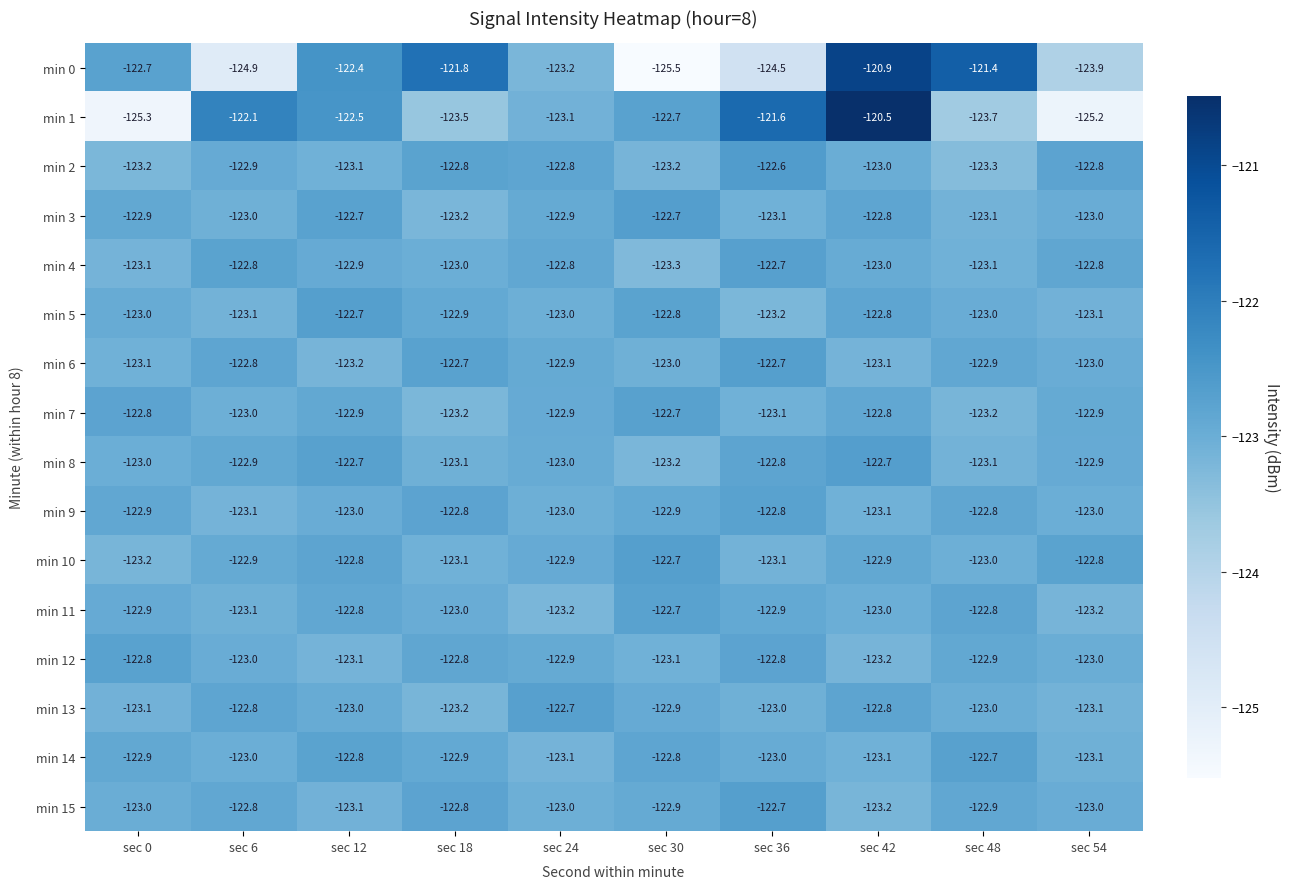

Between sec 18 and sec 24, which series saw the biggest shift?

min 0